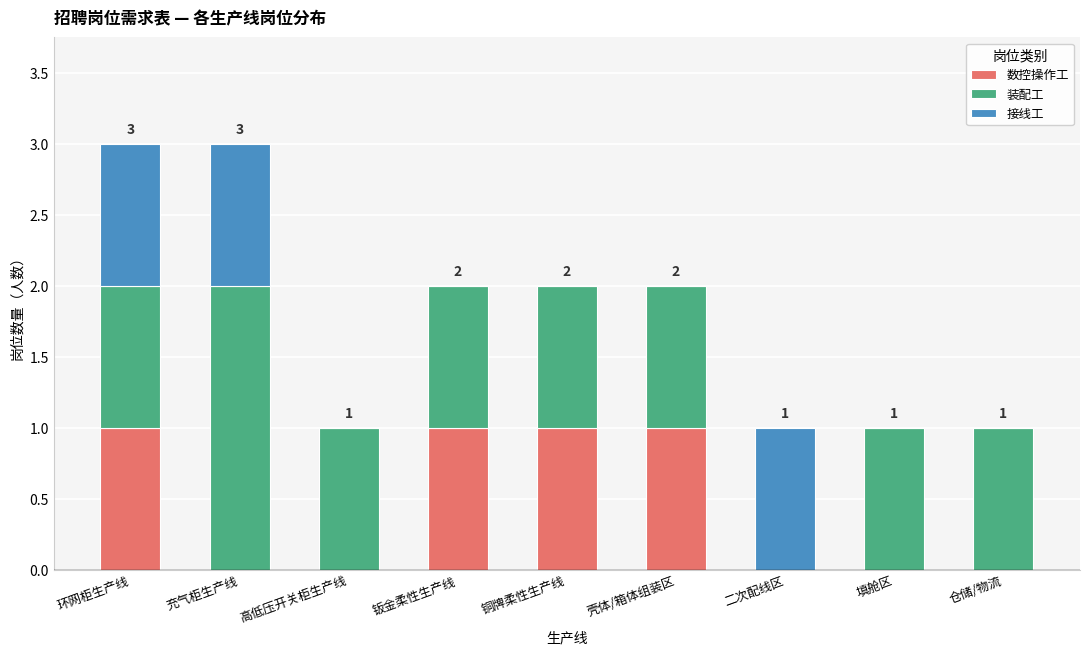

Reading left to right, what are the values for 数控操作工?

环网柜生产线=1	充气柜生产线=0	高低压开关柜生产线=0	钣金柔性生产线=1	铜牌柔性生产线=1	壳体/箱体组装区=1	二次配线区=0	填舱区=0	仓储/物流=0